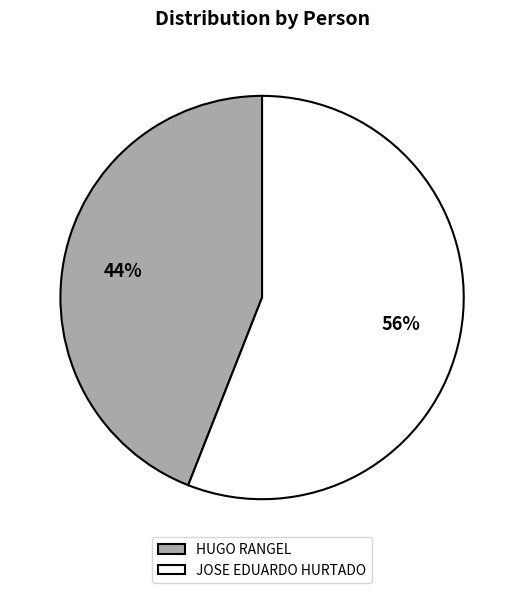

Combined, do HUGO RANGEL and JOSE EDUARDO HURTADO account for over 50%?

Yes